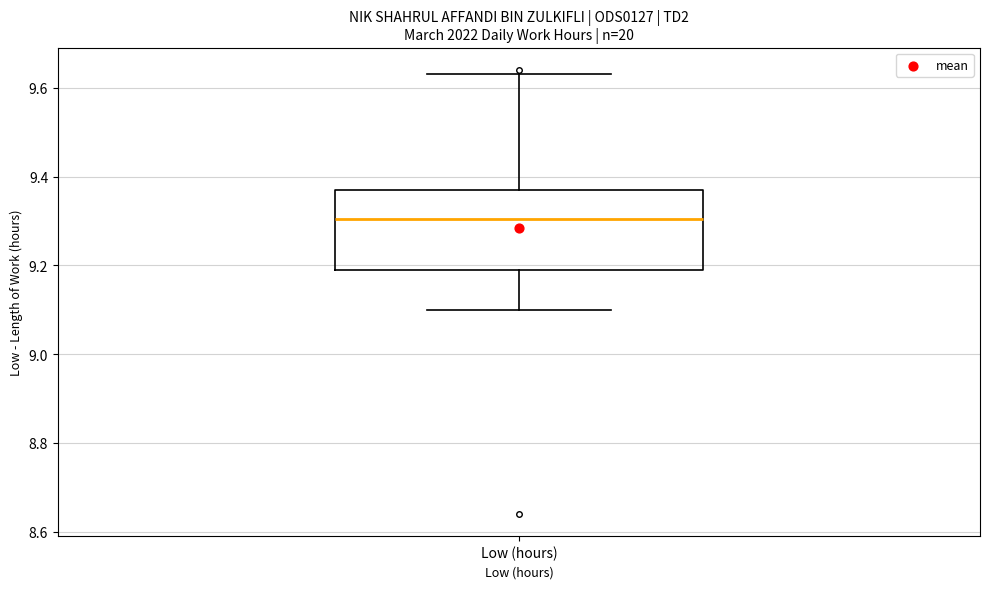

Transcribe this box plot: give where the median line is, the range the box spans, and where the two whiskers end, as read against the y-axis. The values are not printed on the chart, so give them approximately, as read against the axis.

median 9.30, box 9.20 to 9.38, whiskers 9.10 to 9.64